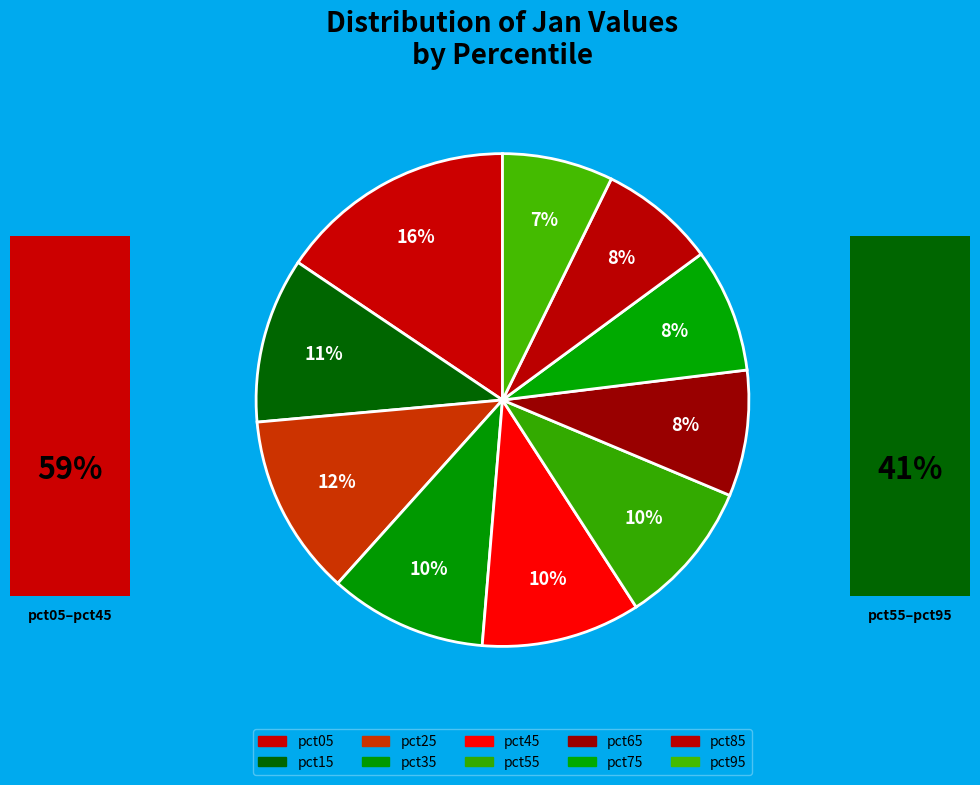

How many slices are in this pie chart?

10